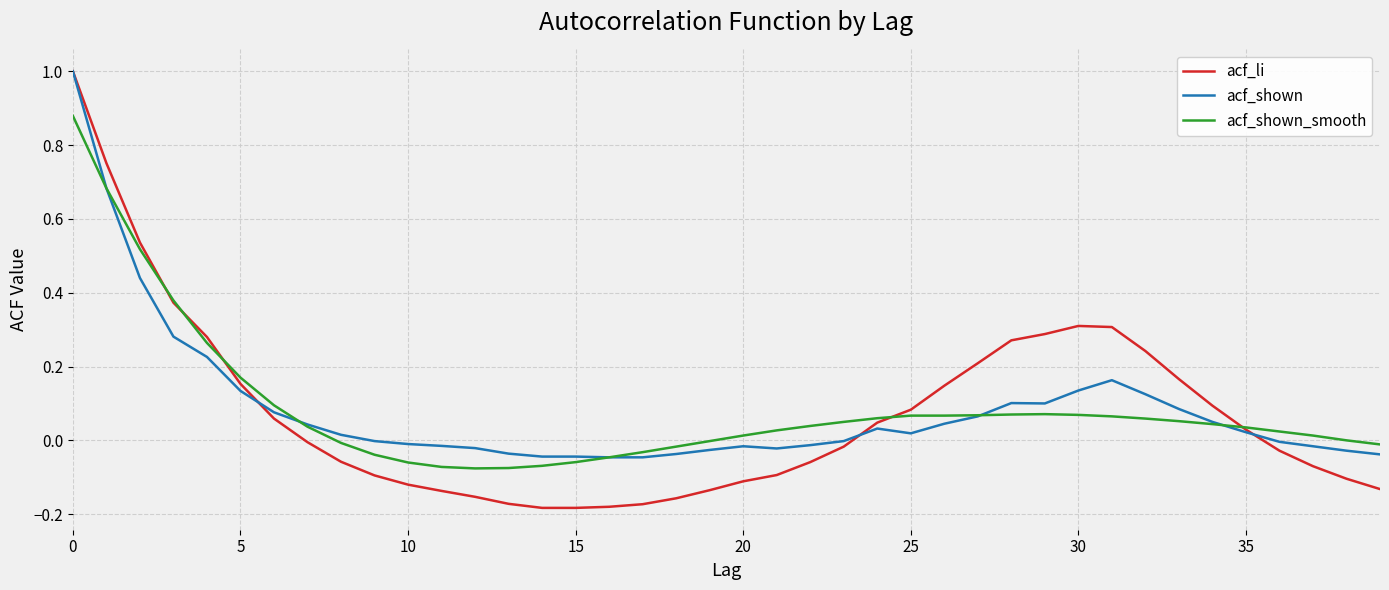

What is the maximum value shown in the chart?

1.0